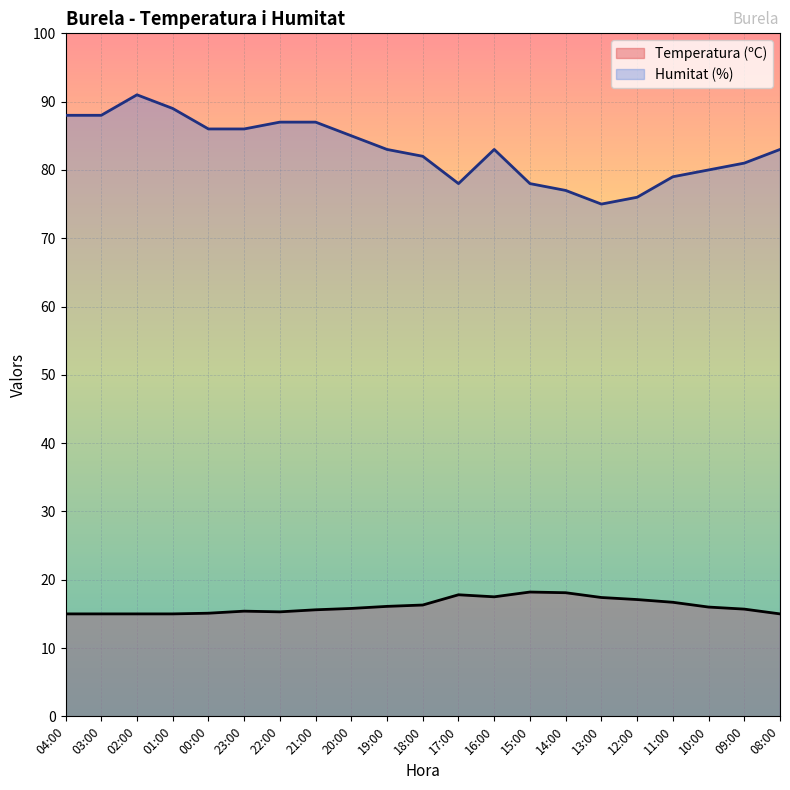

Rank the series by their maximum value, from lowest to highest.

Temperatura (ºC), Humitat (%)